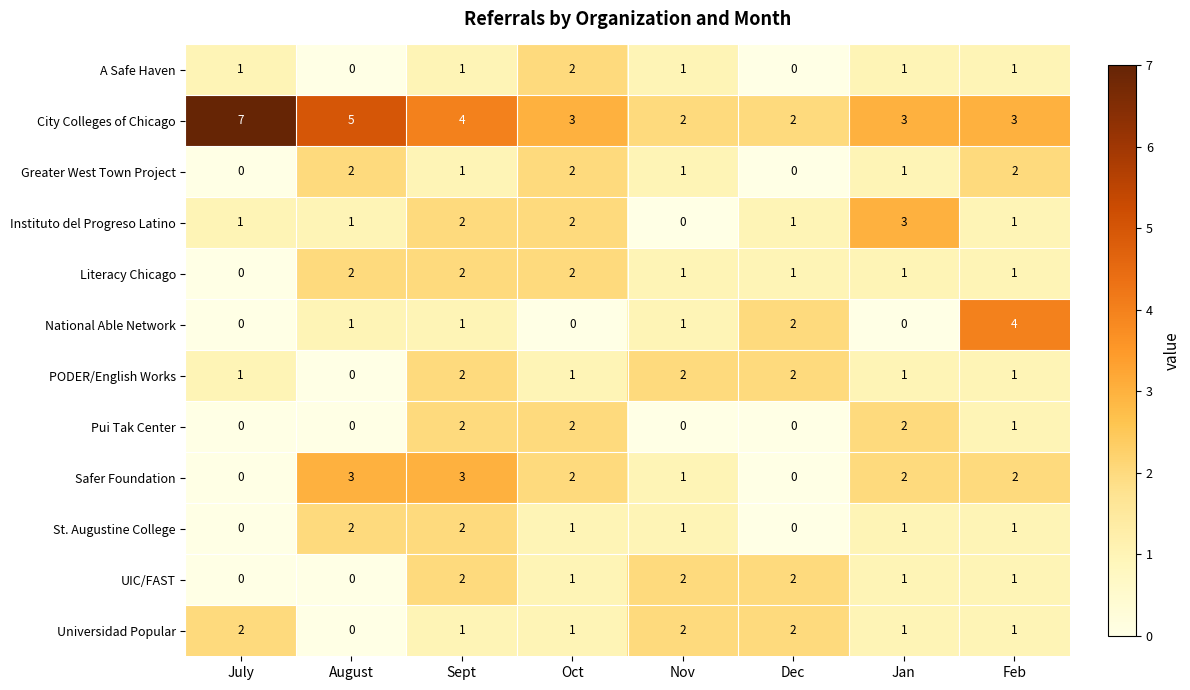

What is the sum of all St. Augustine College values?

8